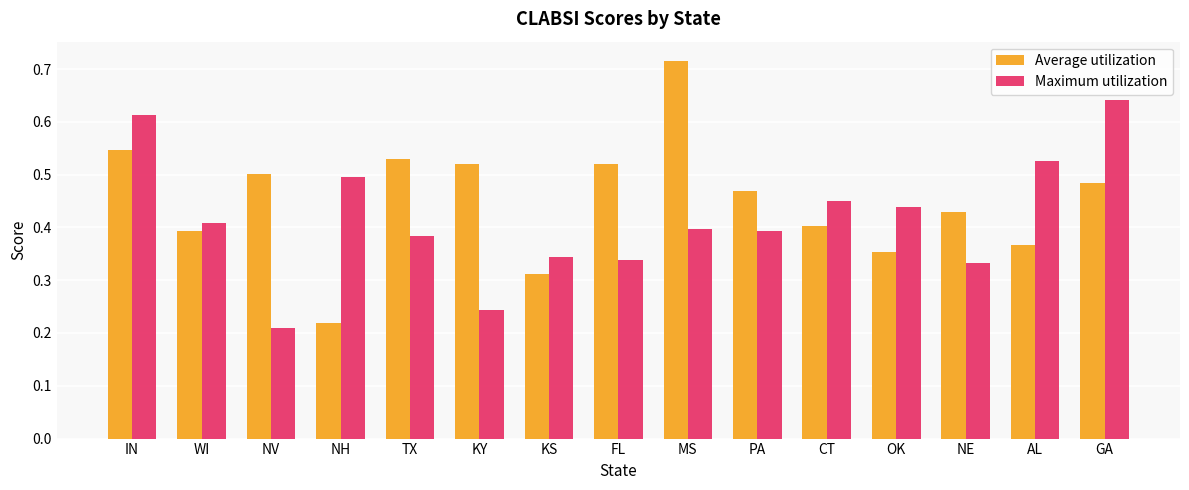

Which label corresponds to the smallest value in the chart?

NV